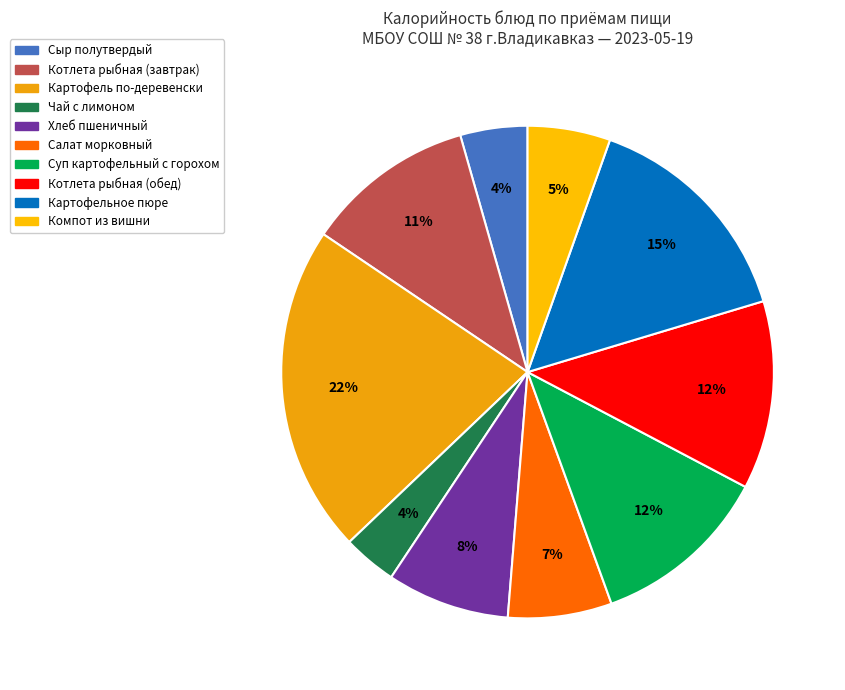

Count the number of slices in the pie.

10